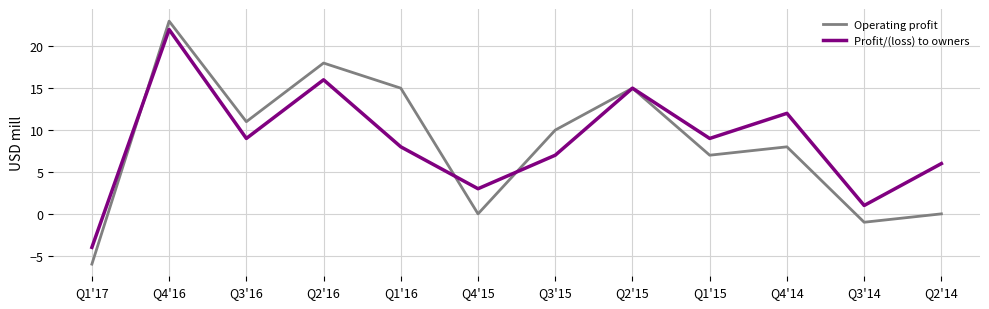

Which series changed the most between Q2'16 and Q2'14?

Operating profit